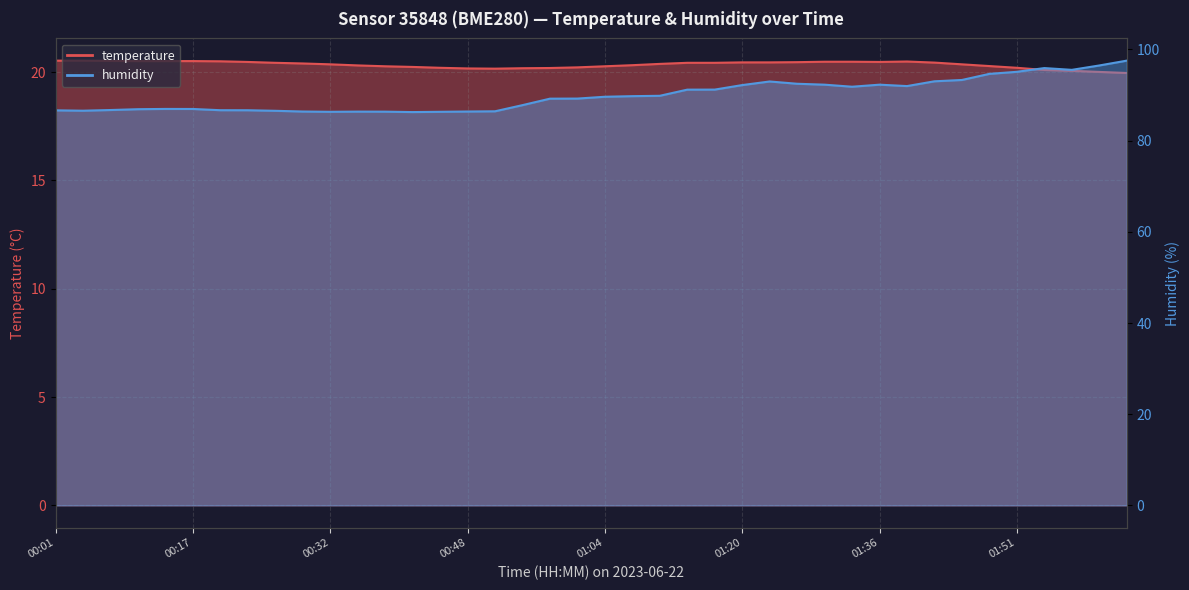

In humidity, how many points are lower than both neighbors (excluding endpoints)?

6